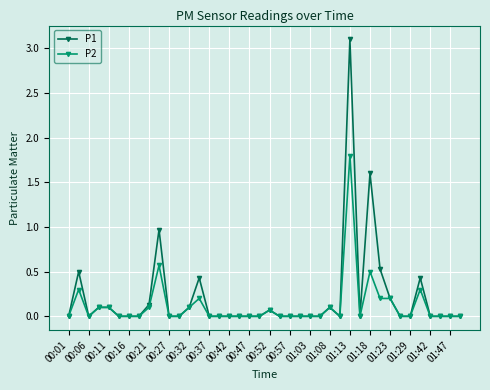

True or false: P1 has more than 1 interior local peaks.

True